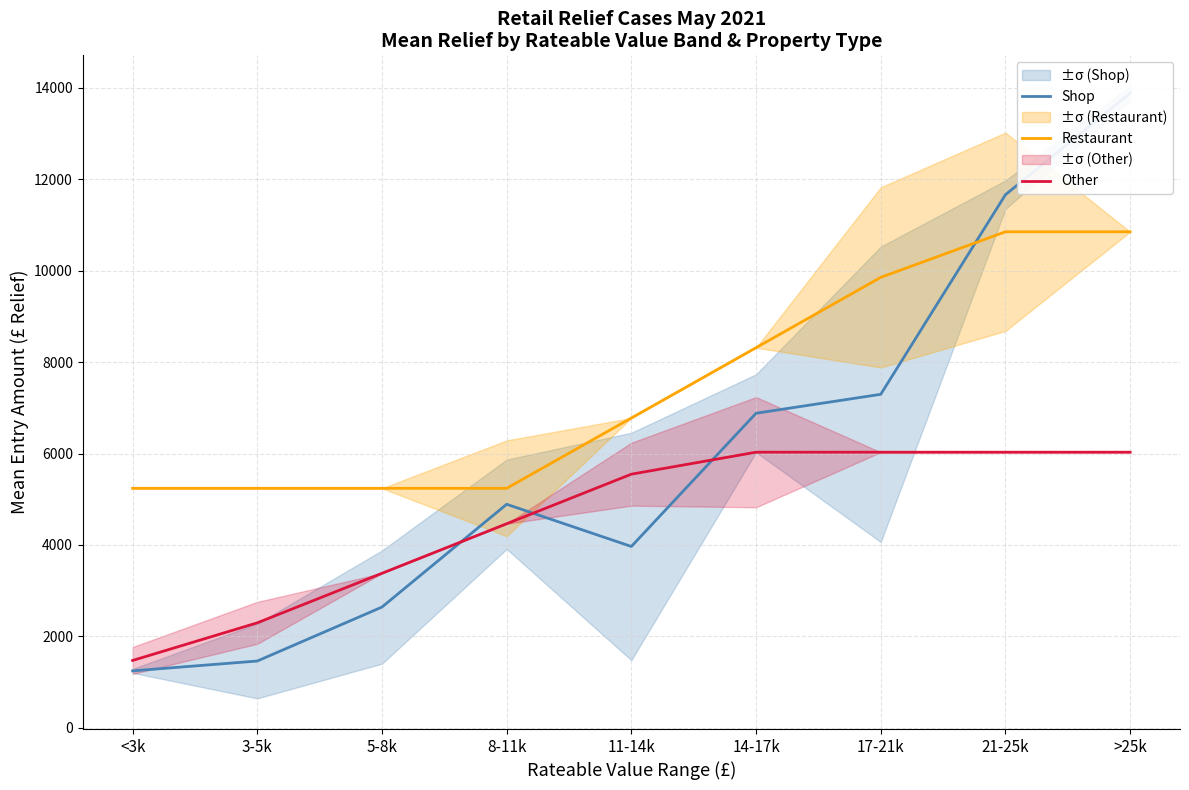

Does the chart display data point markers on the line(s)?

No